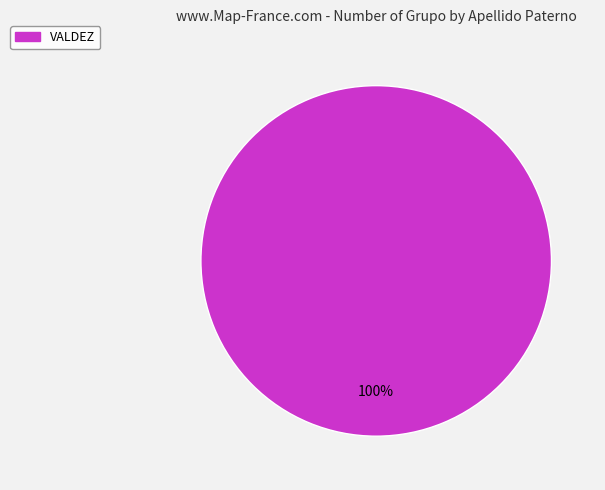

Is there a majority slice in this chart?

Yes